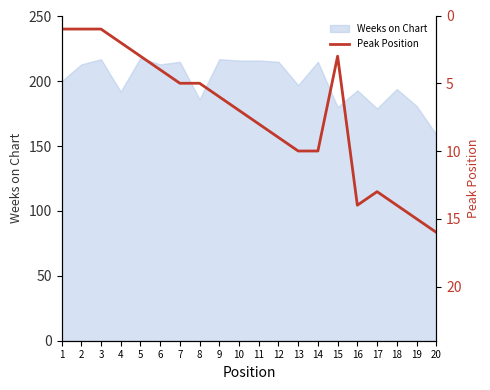

Where is the data nearest to the value 8?

11